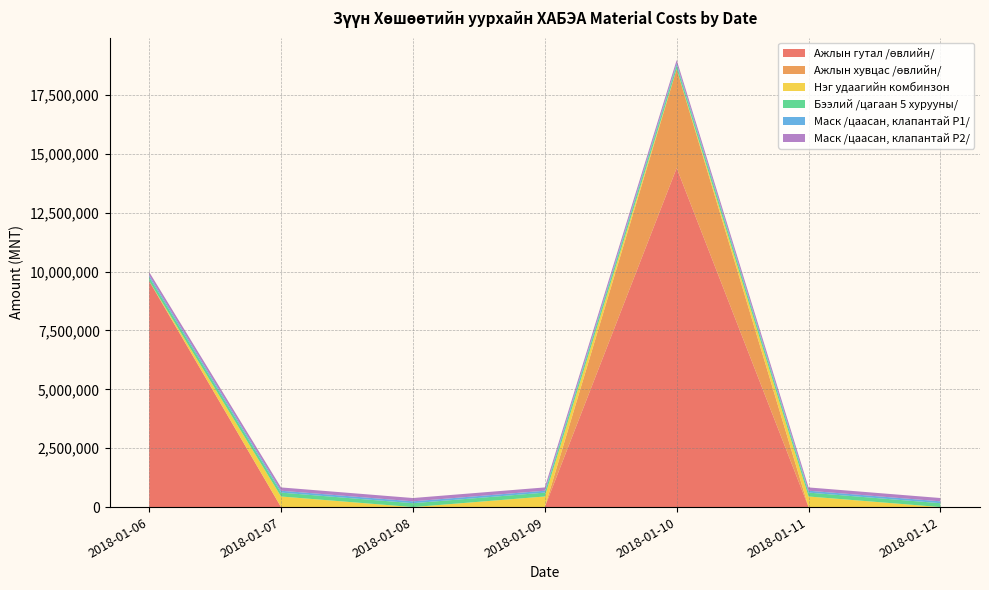

Reading right to left, extract all data points from this chart.

Ажлын гутал /өвлийн/: 2018-01-12=0	2018-01-11=0	2018-01-10=14400000	2018-01-09=0	2018-01-08=0	2018-01-07=0	2018-01-06=9600000
Ажлын хувцас /өвлийн/: 2018-01-12=0	2018-01-11=0	2018-01-10=4200000	2018-01-09=0	2018-01-08=0	2018-01-07=0	2018-01-06=0
Нэг удаагийн комбинзон: 2018-01-12=0	2018-01-11=450000	2018-01-10=0	2018-01-09=450000	2018-01-08=0	2018-01-07=450000	2018-01-06=0
Бээлий /цагаан 5 хурууны/: 2018-01-12=165000	2018-01-11=165000	2018-01-10=165000	2018-01-09=165000	2018-01-08=165000	2018-01-07=165000	2018-01-06=165000
Маск /цаасан, клапантай P1/: 2018-01-12=80000	2018-01-11=80000	2018-01-10=80000	2018-01-09=80000	2018-01-08=80000	2018-01-07=80000	2018-01-06=80000
Маск /цаасан, клапантай P2/: 2018-01-12=140000	2018-01-11=140000	2018-01-10=140000	2018-01-09=140000	2018-01-08=140000	2018-01-07=140000	2018-01-06=140000